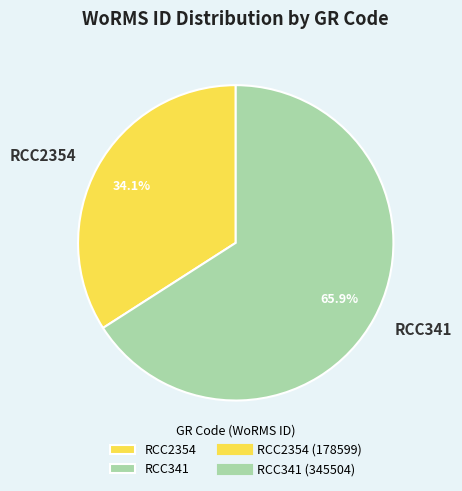

Is it true that RCC341 is 66% of the pie?

True